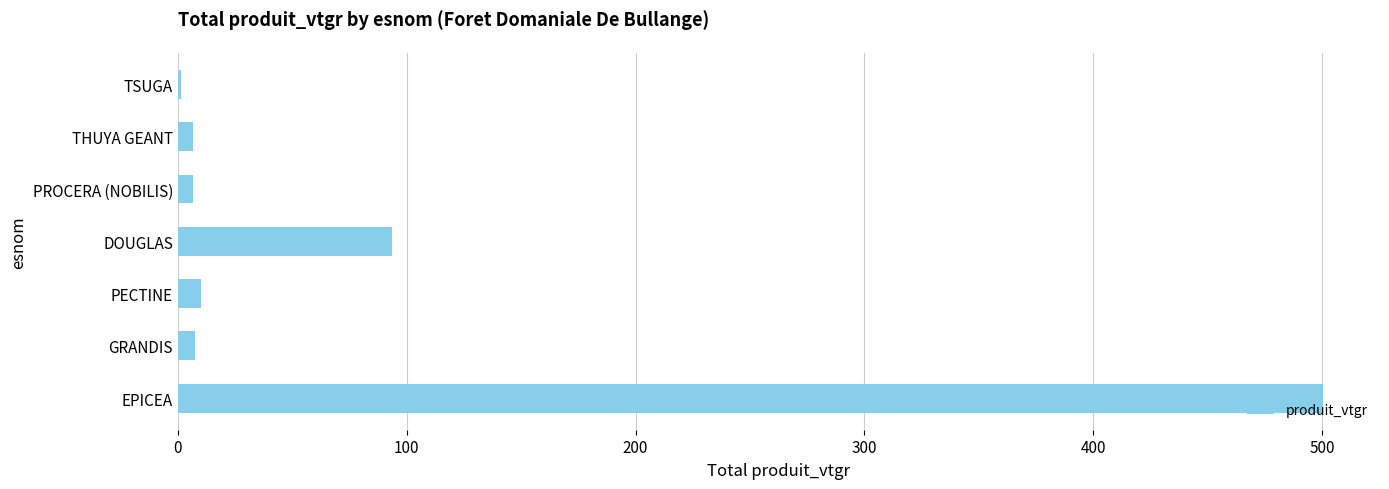

What is the approximate value at EPICEA?

500.3